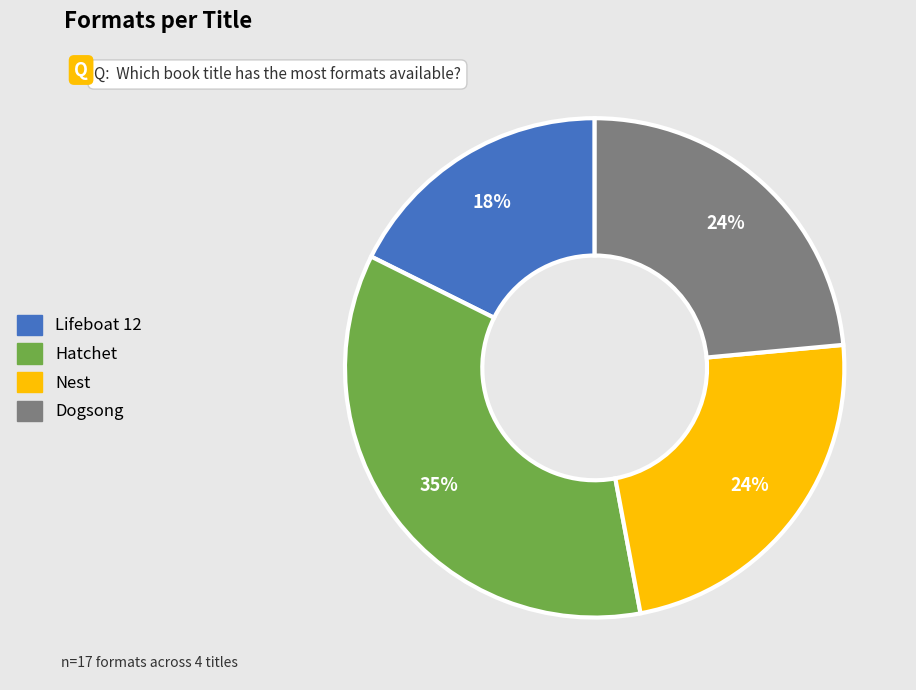

Approximately how many times larger is the value at Dogsong compared to Nest?

1.0